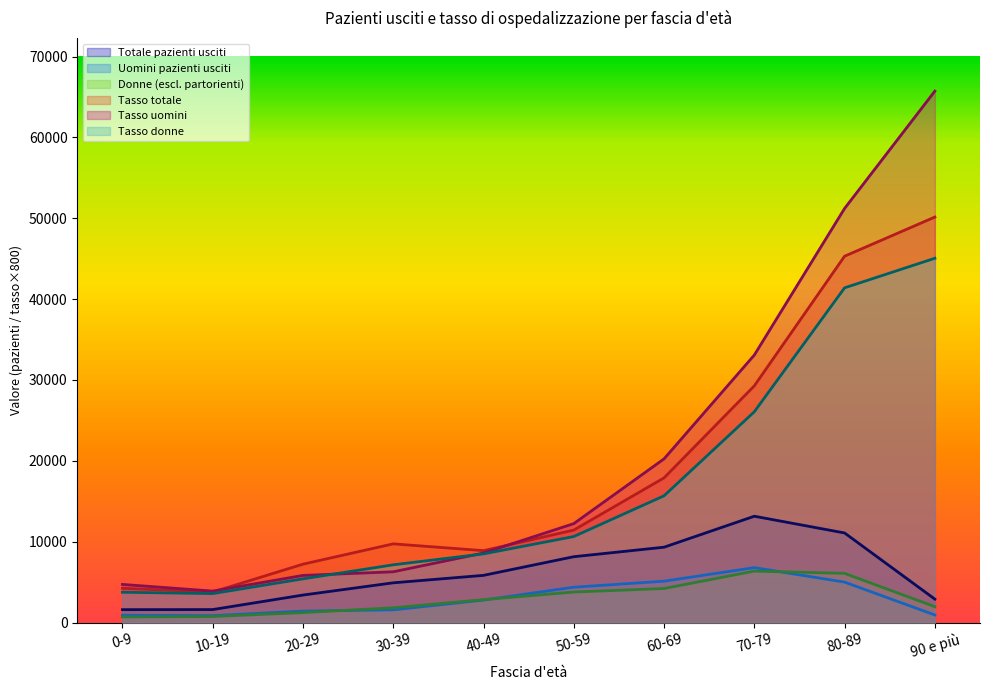

Where is the first local minimum for Tasso uomini?

10-19